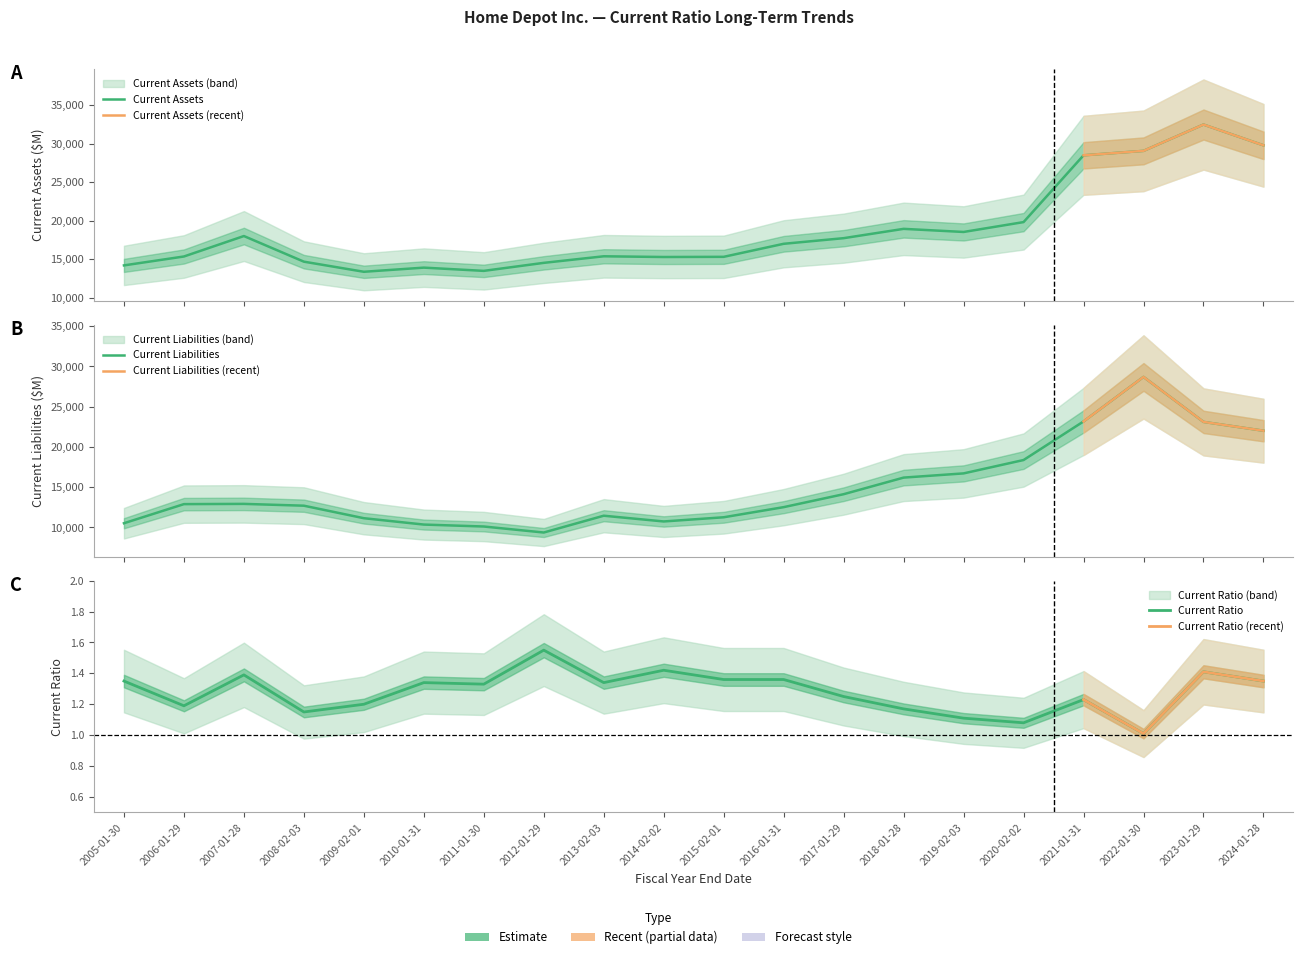

What is the value of the Current Liabilities point at the 14th from the left?

16194.0